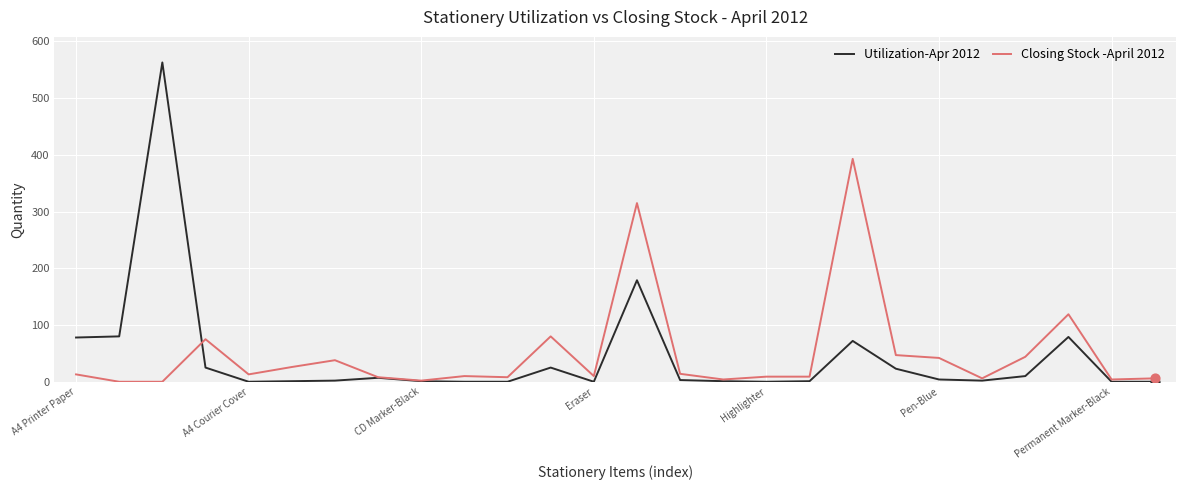

List the series in order of their peak value, lowest first.

Closing Stock -April 2012, Utilization-Apr 2012